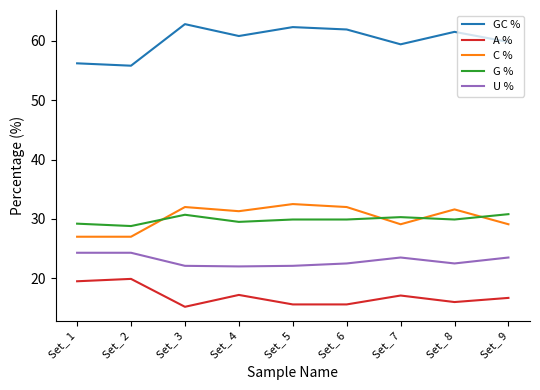

At how many categories does at least one series exceed 23?

9